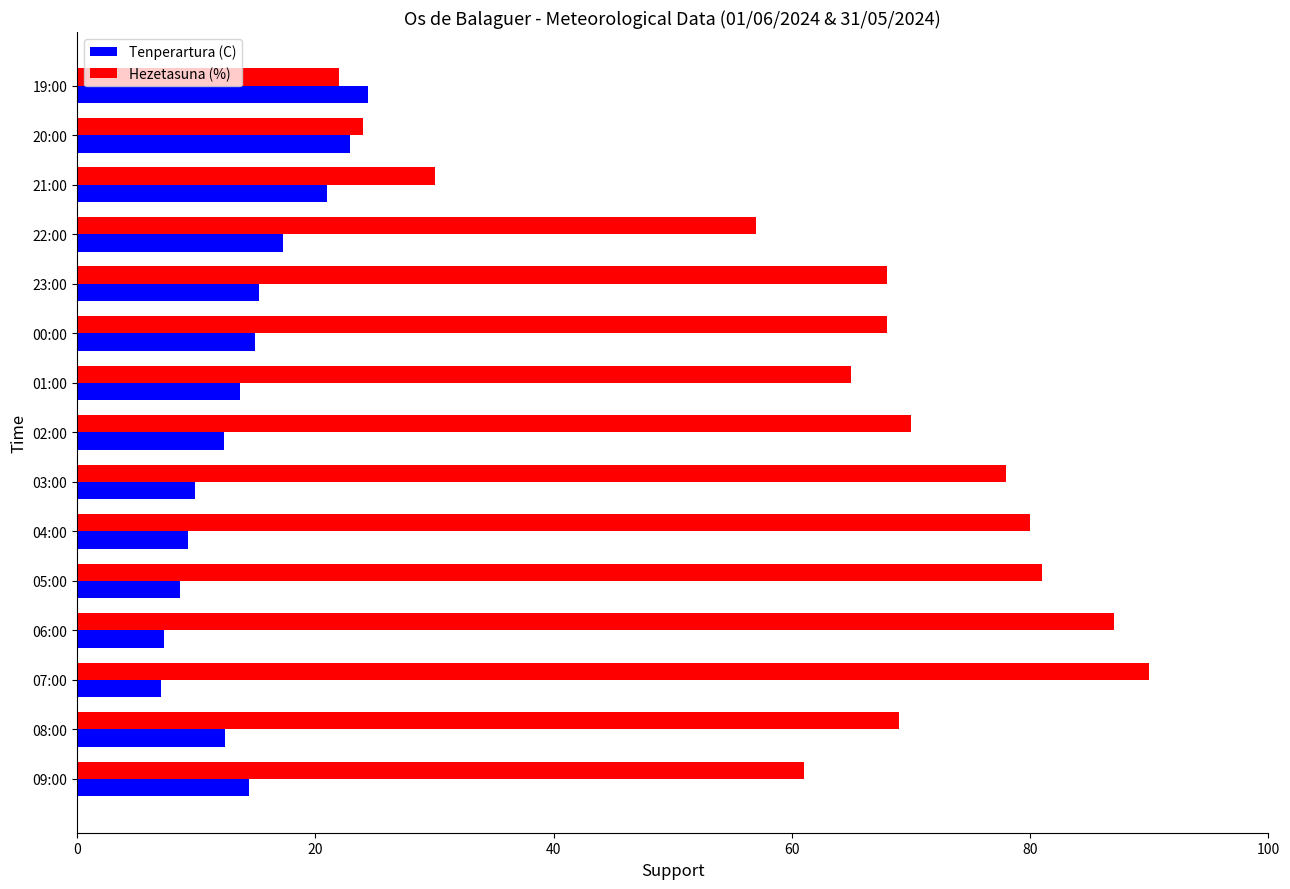

Which series has the widest spread of values?

Hezetasuna (%)